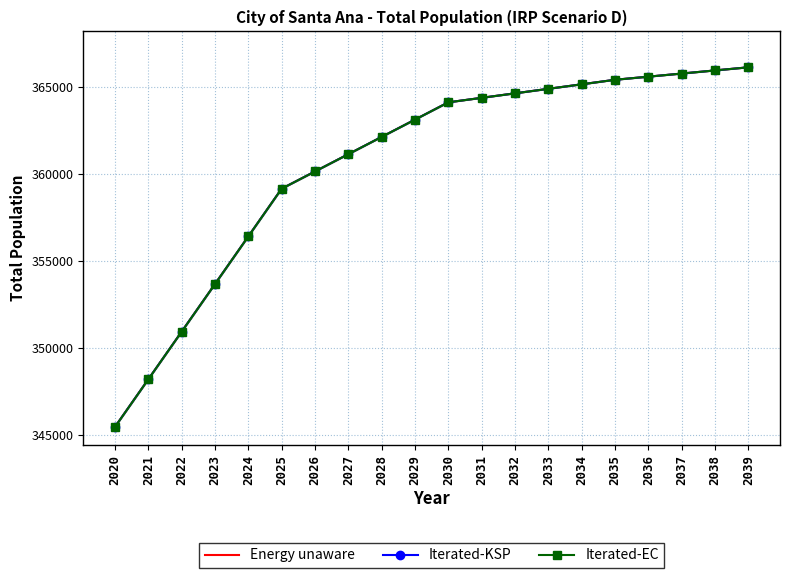

Does the chart have visible grid lines?

Yes